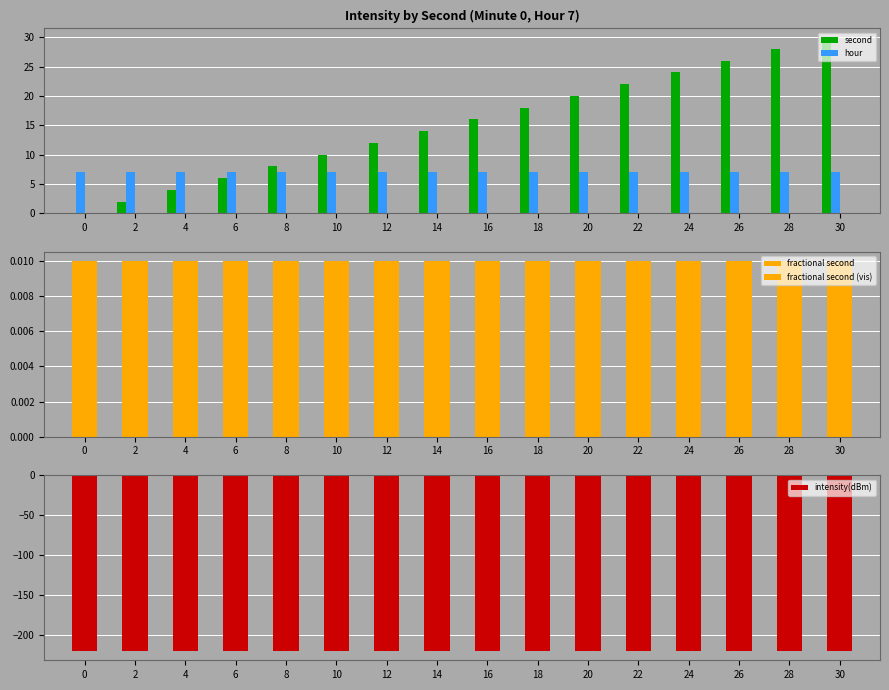

True or false: intensity(dBm) has a value of -47.5 at 2.

False